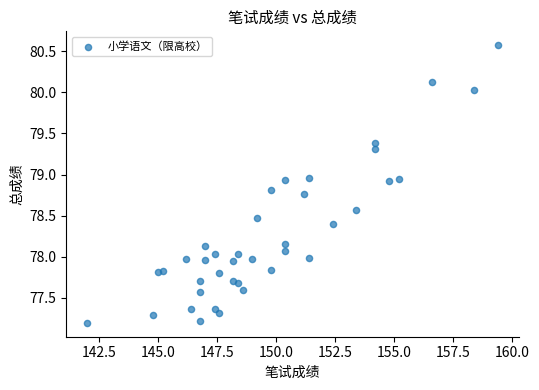

What is the range of X values (max minus min)?

17.4